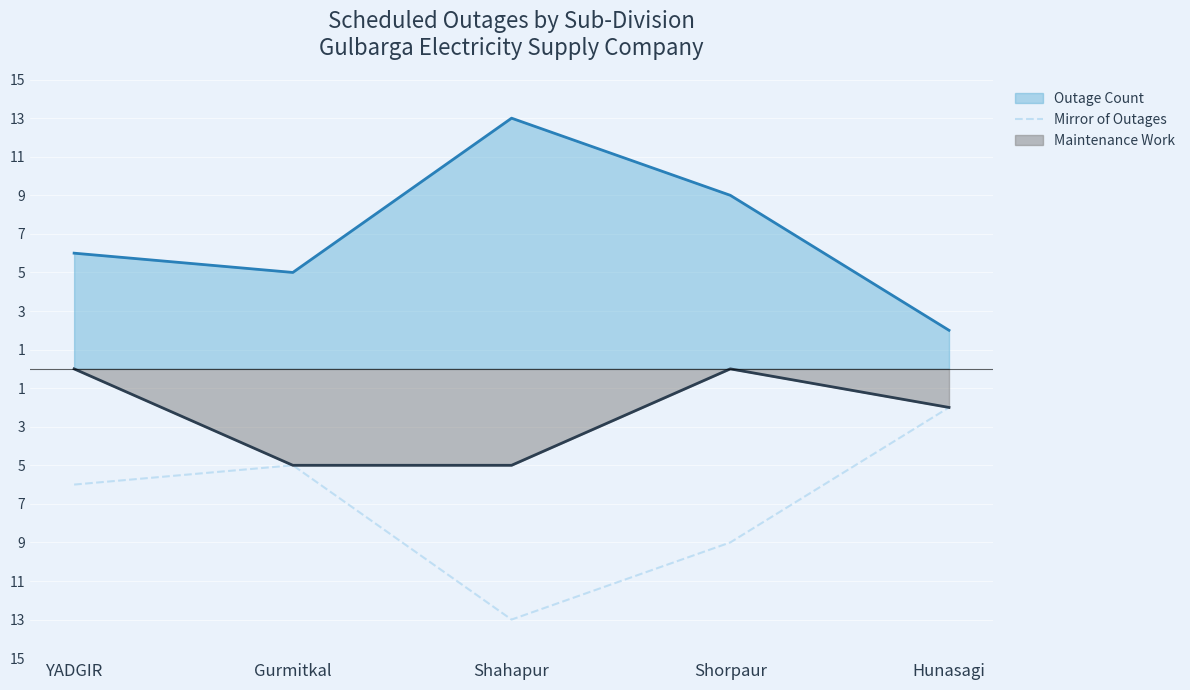

What position from the left is Shahapur?

3